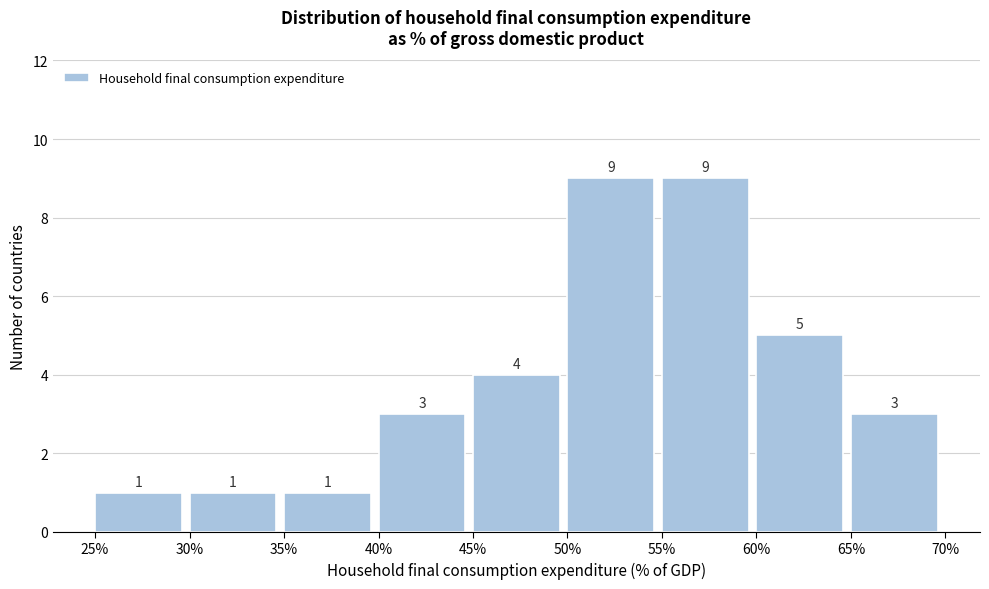

Reading left to right, list every bar in this chart as the range it spans on the x-axis followed by its height.

25% to 30%: 1
30% to 35%: 1
35% to 40%: 1
40% to 45%: 3
45% to 50%: 4
50% to 55%: 9
55% to 60%: 9
60% to 65%: 5
65% to 70%: 3